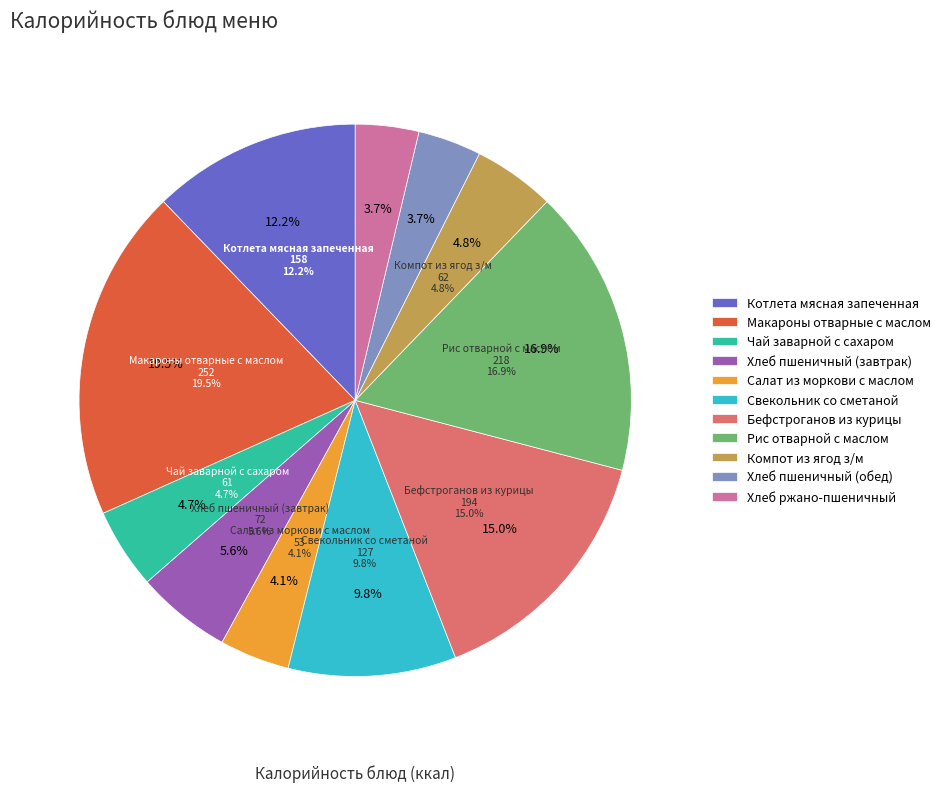

What is the smallest slice in the pie chart?

Хлеб пшеничный (обед)